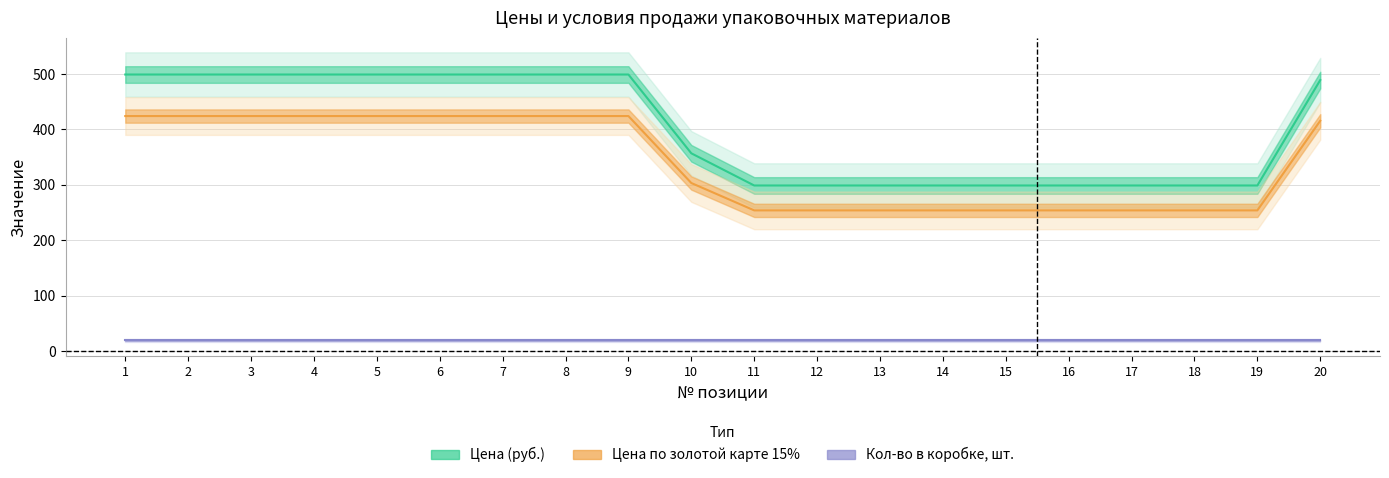

True or false: Цена (руб.) and Цена по золотой карте 15% cross at least once.

False